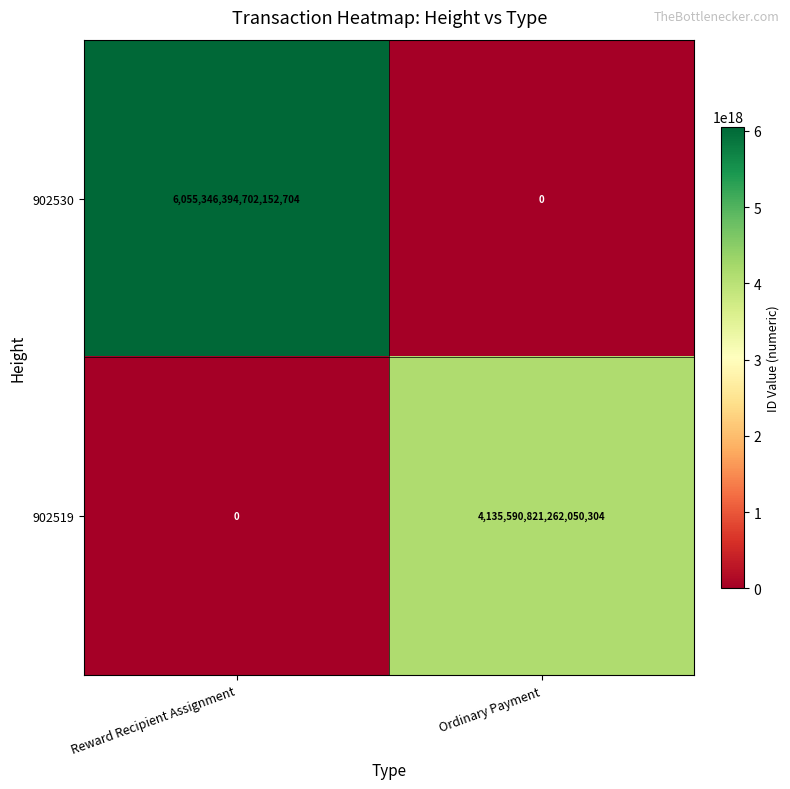

List the series in order of their peak value, highest first.

902530, 902519